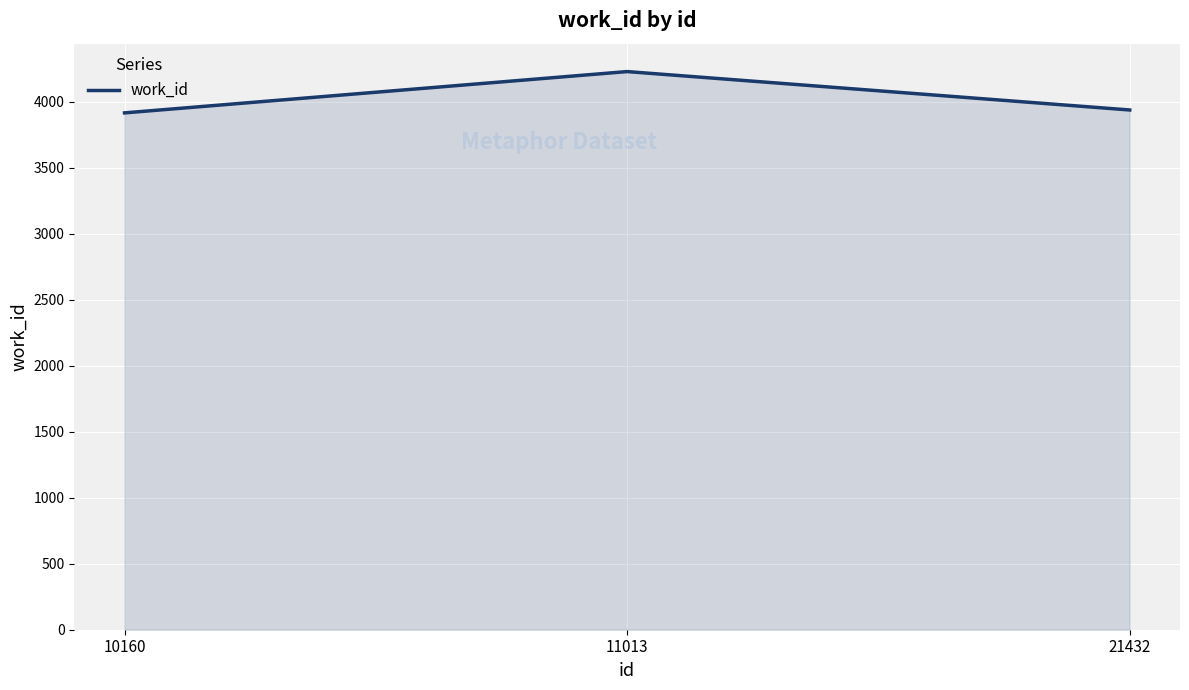

What is the difference between the values at 10160 and 21432?

22